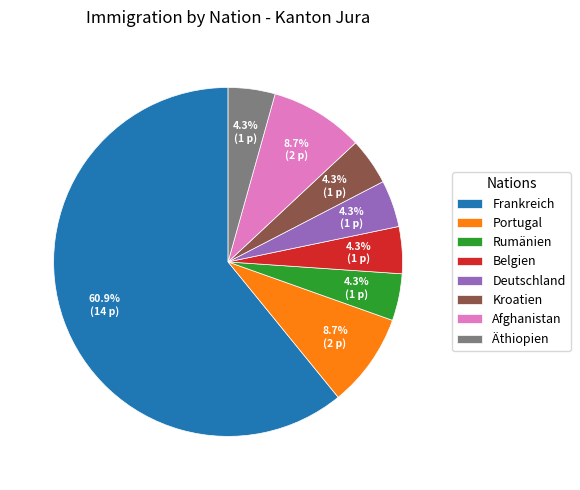

Is it true that Deutschland is 4% of the pie?

True